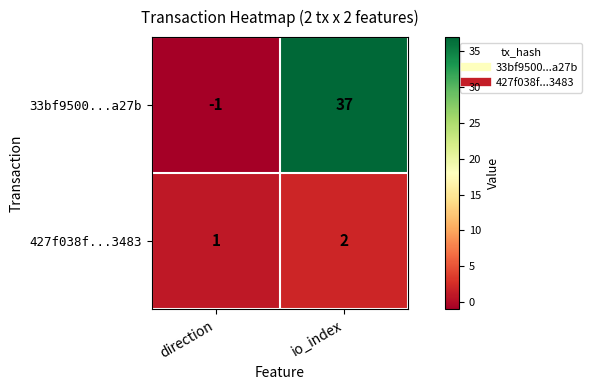

Is it true that 33bf9500...a27b equals 37 at io_index?

True